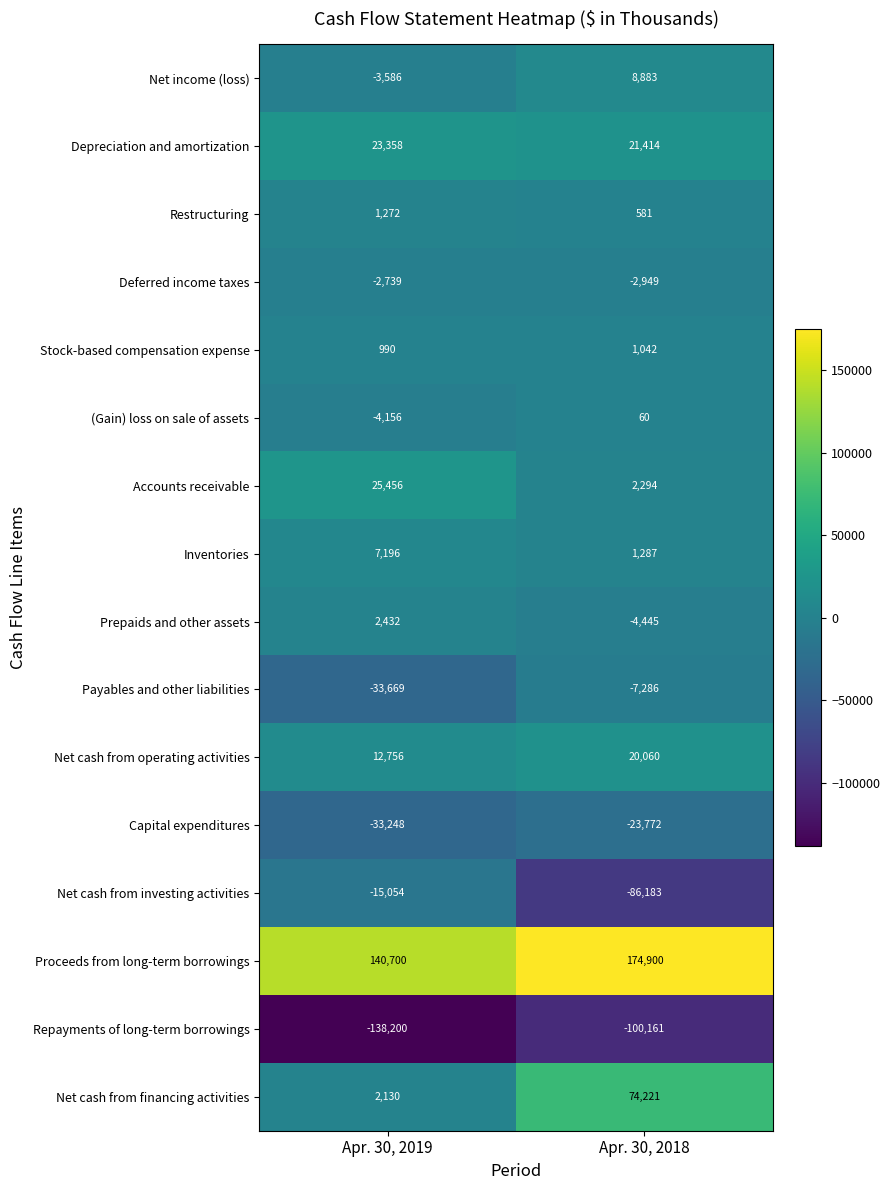

The (Gain) loss on sale of assets series shows 83 at Apr. 30, 2018. True or false?

False